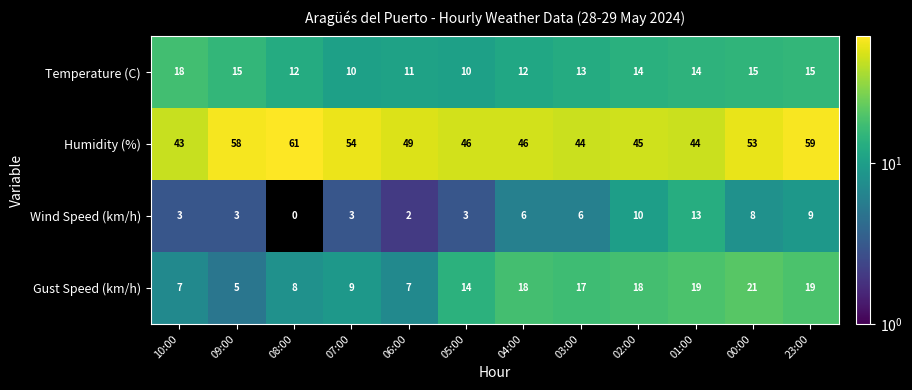

List the series in order of their peak value, lowest first.

Wind Speed (km/h), Temperature (C), Gust Speed (km/h), Humidity (%)